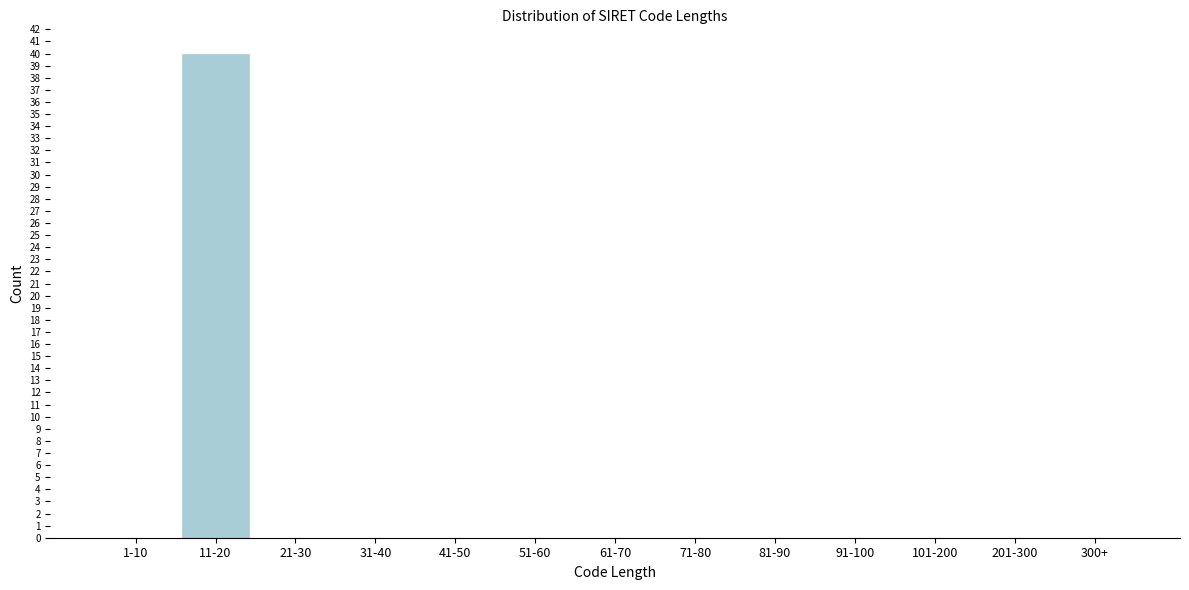

Reading left to right, transcribe all the data shown in this chart.

1-10=0	11-20=40	21-30=0	31-40=0	41-50=0	51-60=0	61-70=0	71-80=0	81-90=0	91-100=0	101-200=0	201-300=0	300+=0